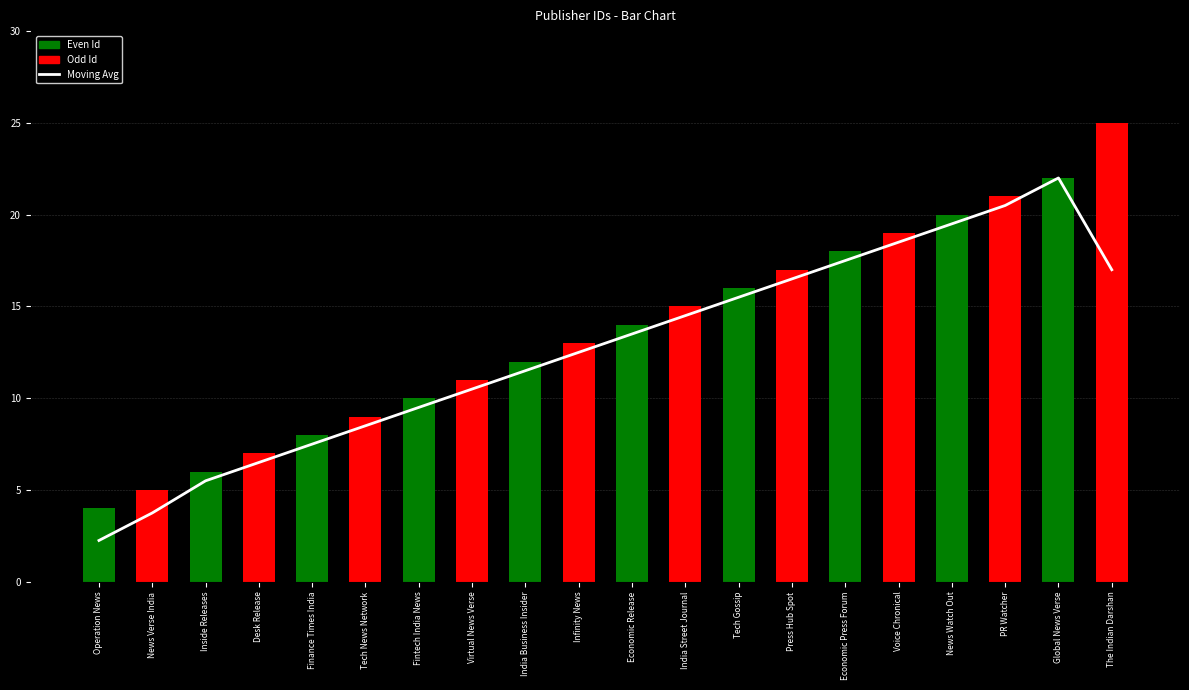

How many values in the Moving Avg series are below 13?

10